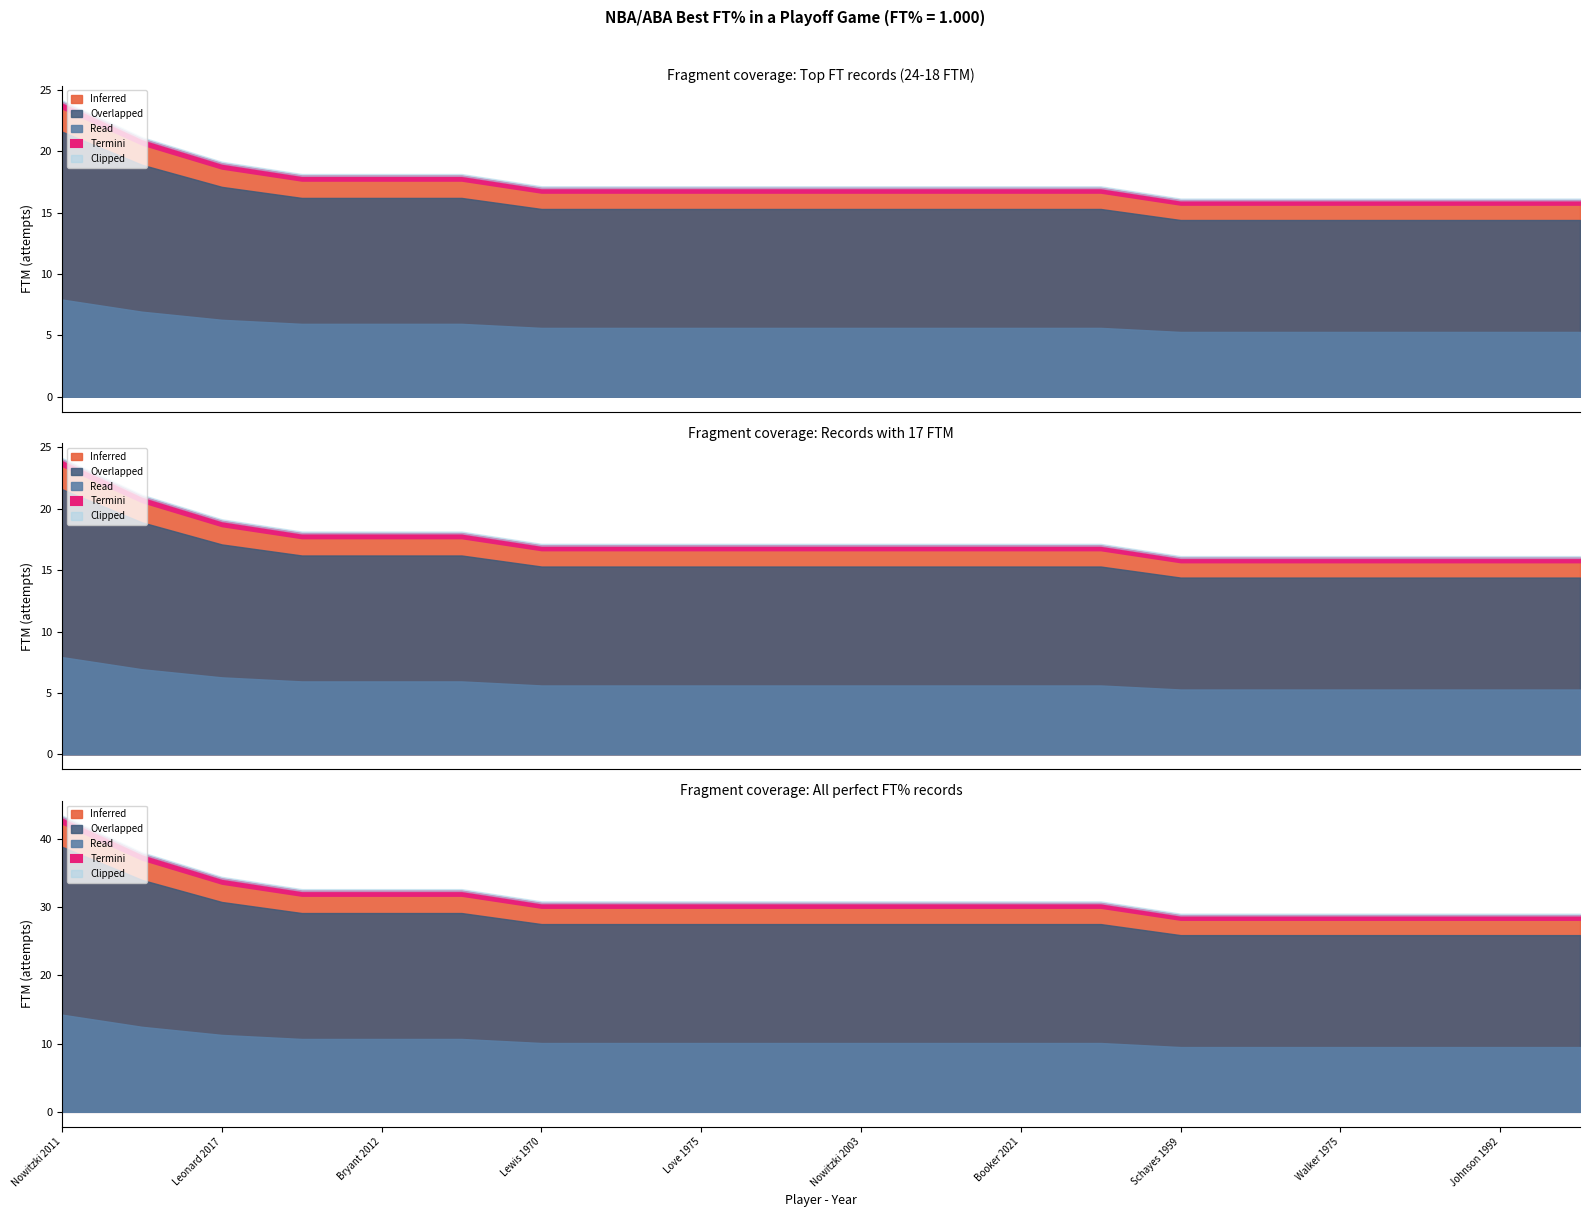

What is the sum of all FTM values?

350